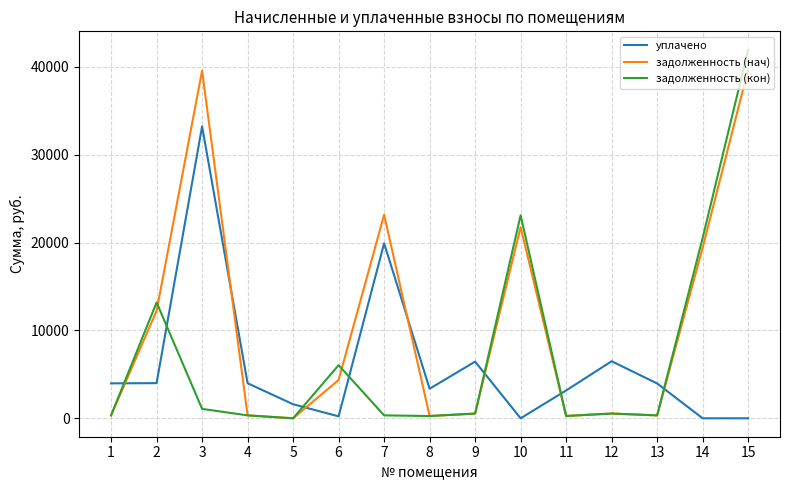

What are all the series names shown in the legend?

уплачено, задолженность (нач), задолженность (кон)